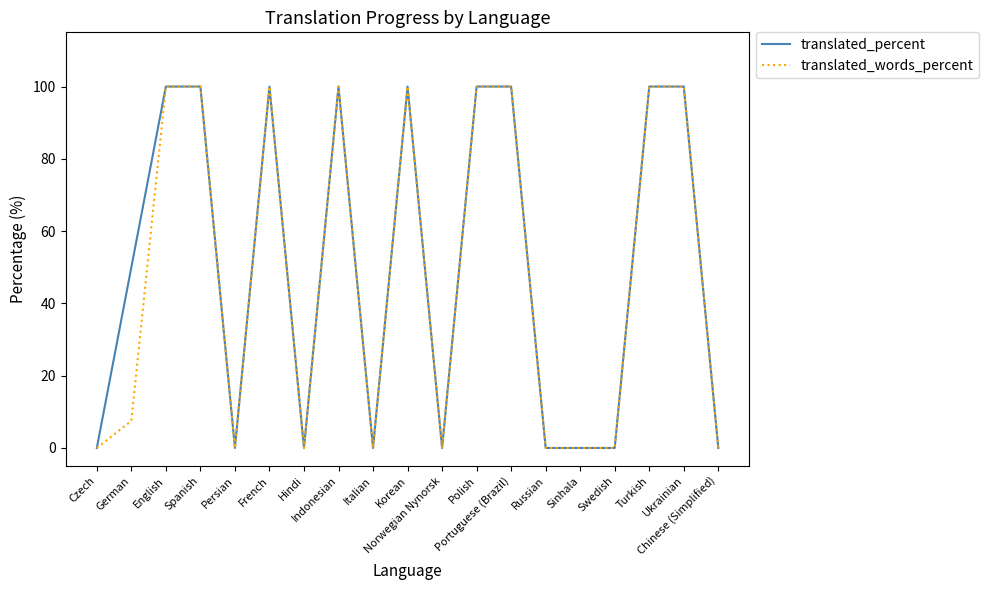

What is the difference between the translated_words_percent values at Ukrainian and Hindi?

100.0